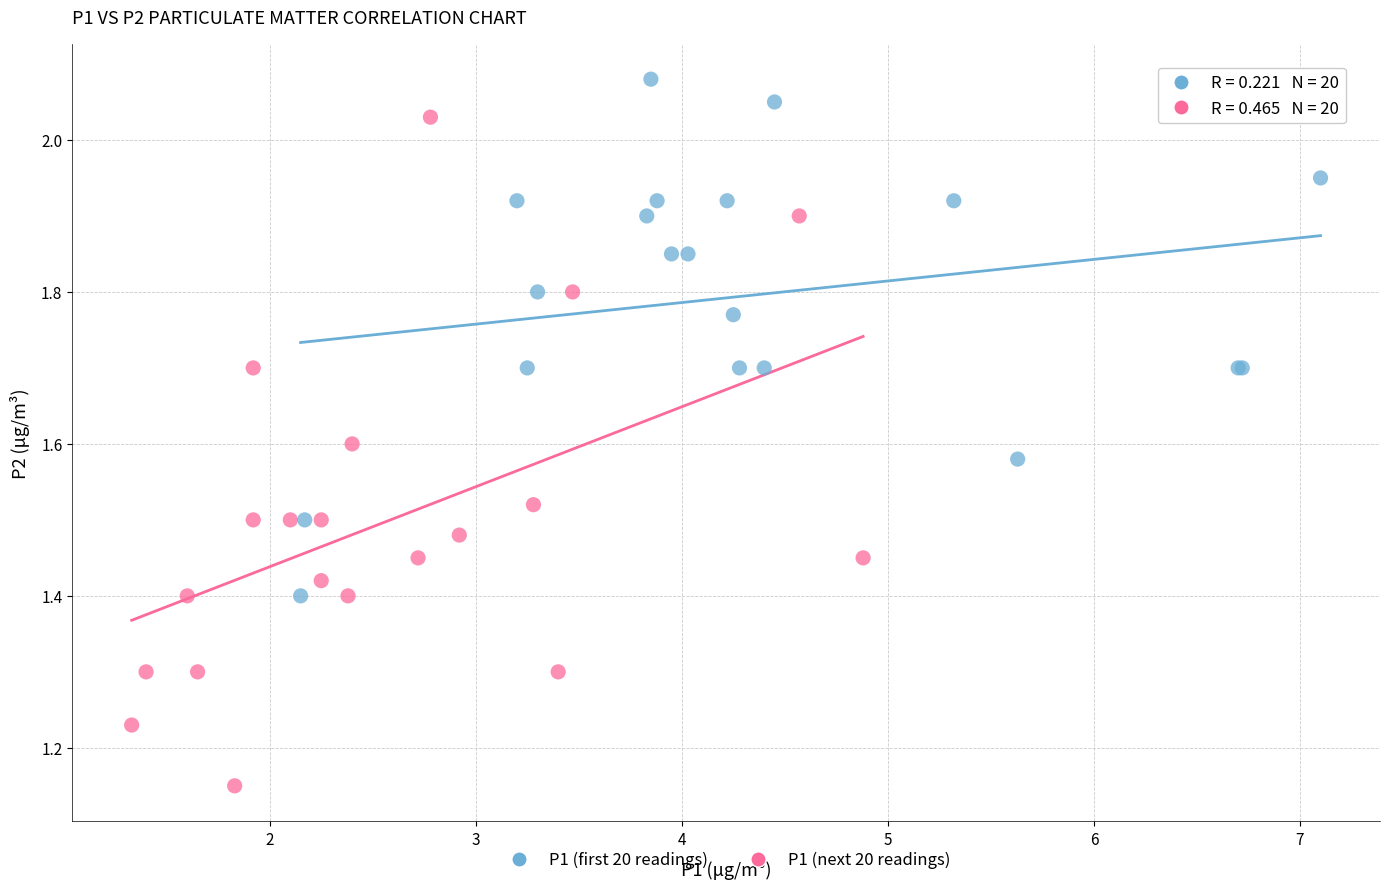

Which series contains the lowest Y value?

P1 (next 20 readings)